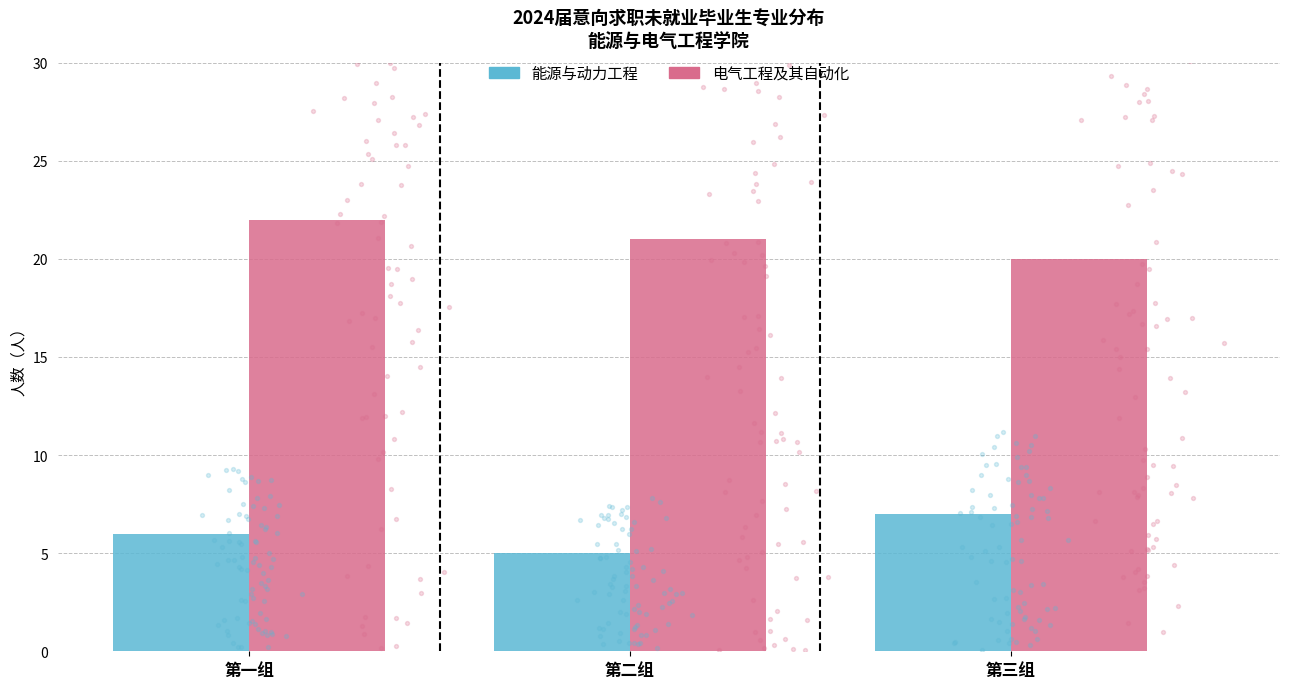

At which category is the sum across all series the highest?

第一组